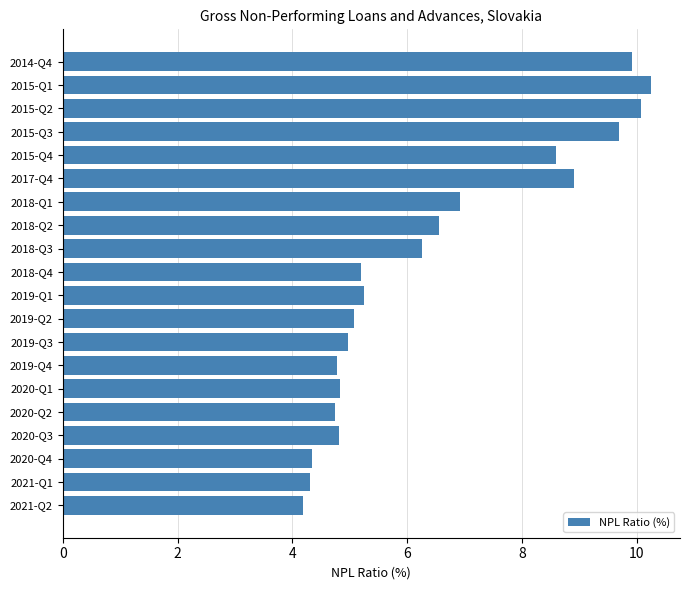

What is the minimum value shown in the chart?

4.2